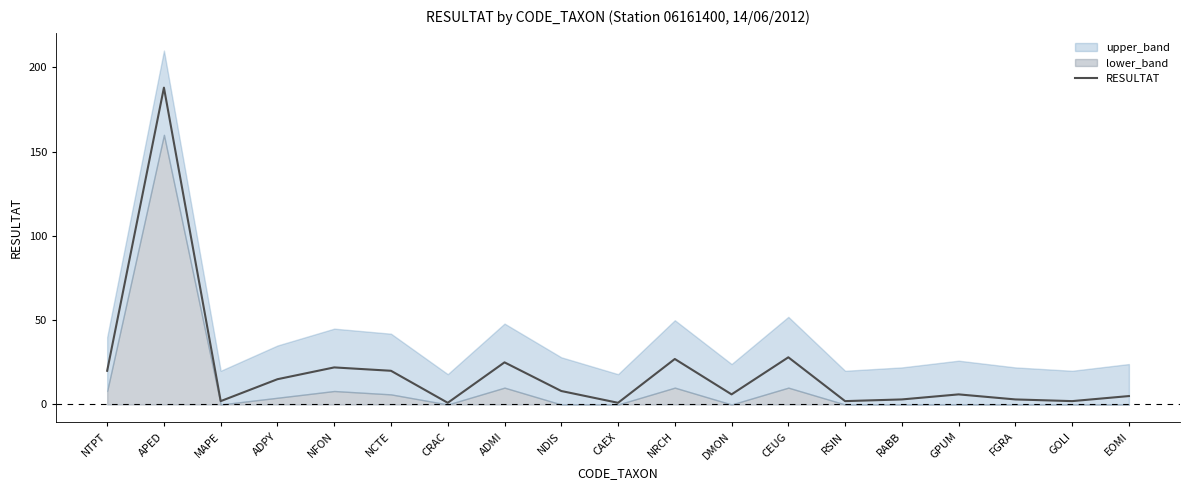

True or false: there are more than 0 points higher than both neighbors.

True